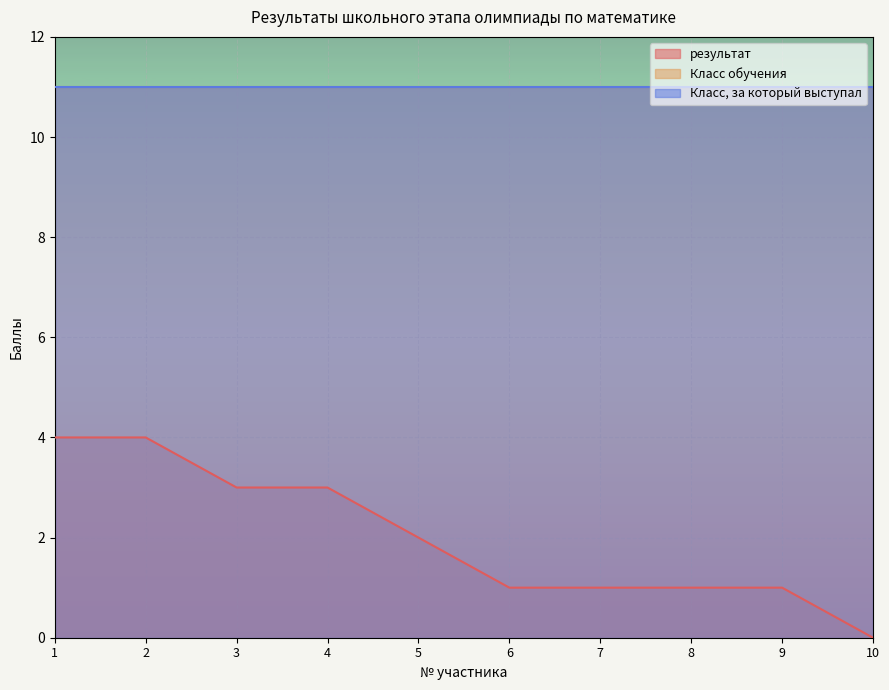

Between 1 and 7, which series saw the biggest shift?

результат